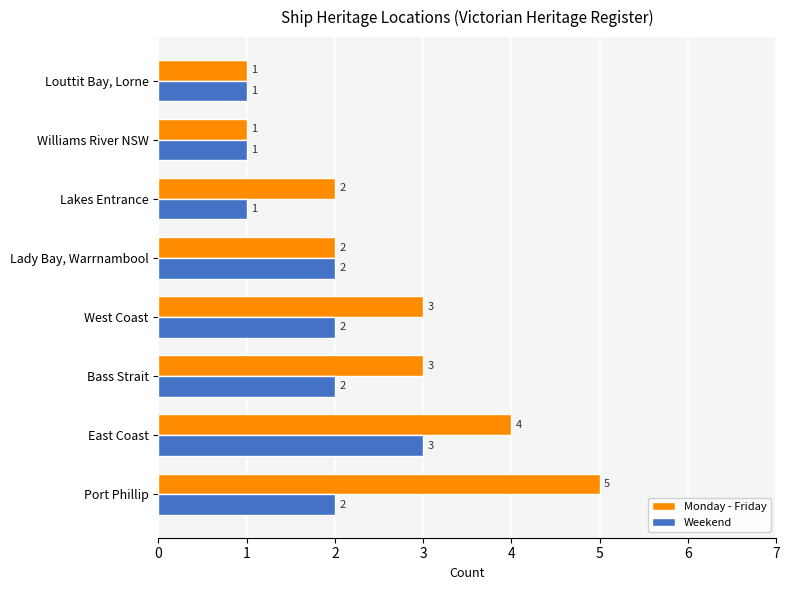

Which series has the largest total across all categories?

Monday - Friday